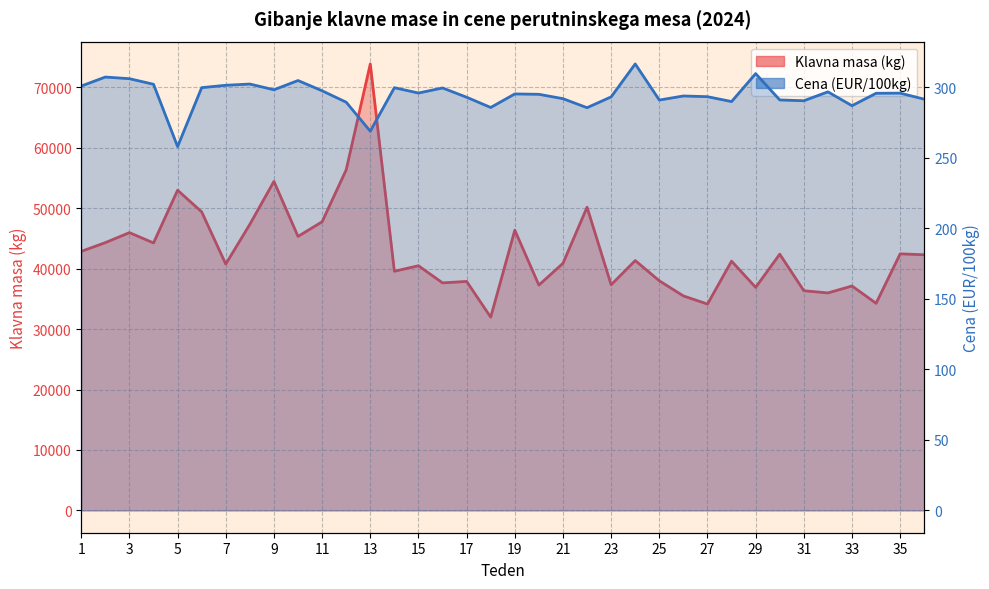

Which series changed the most between 13 and 21?

Klavna masa (kg)